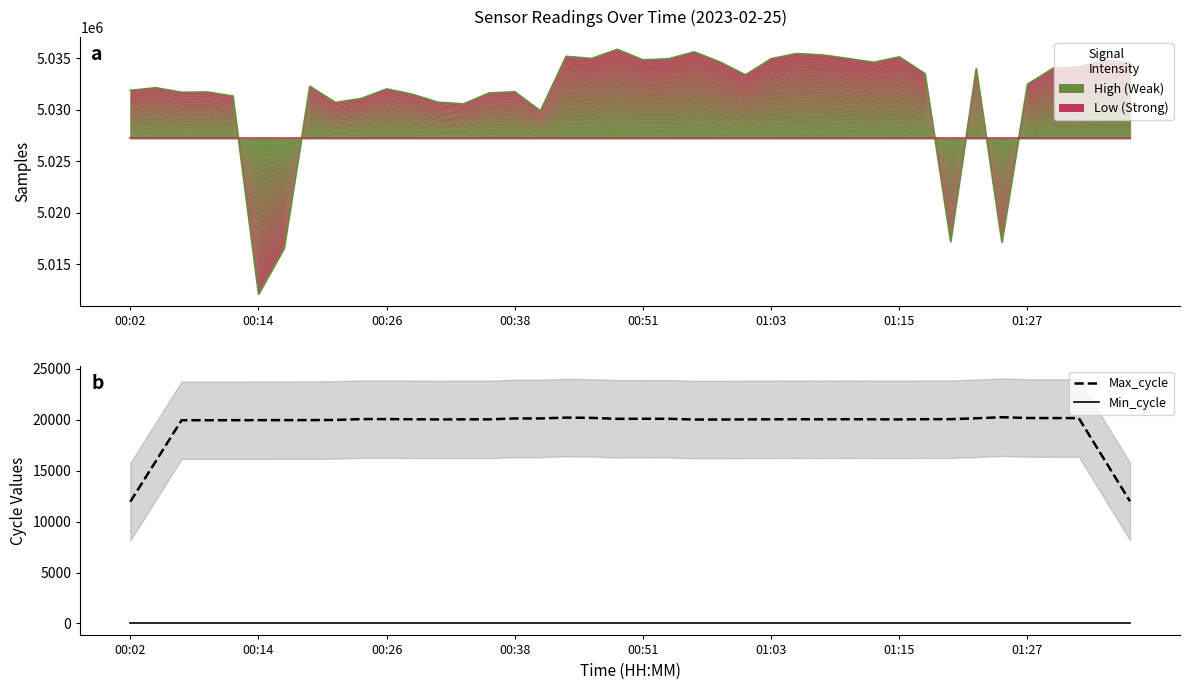

The Min_cycle series shows 39.5 at 31. True or false?

False